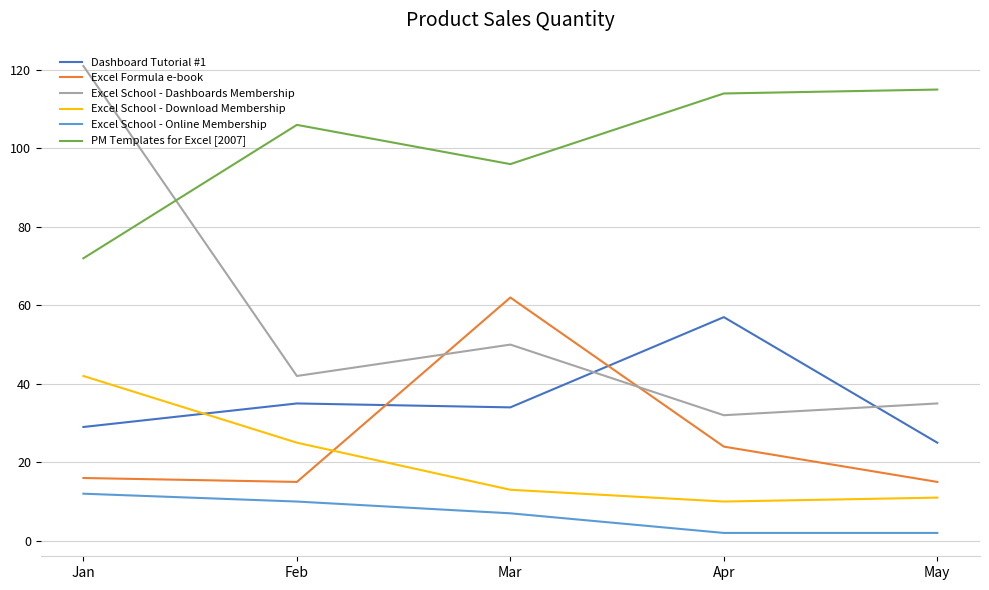

What is the approximate value of Excel School - Online Membership at Mar?

7